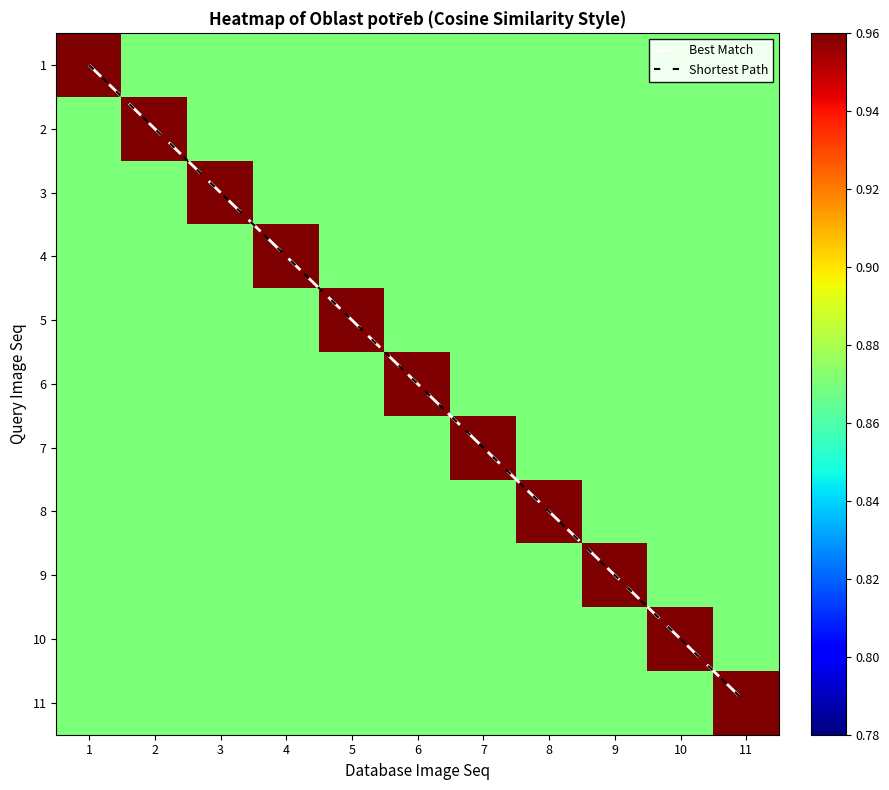

True or false: 6 has a value of 0.9 at 11.

True